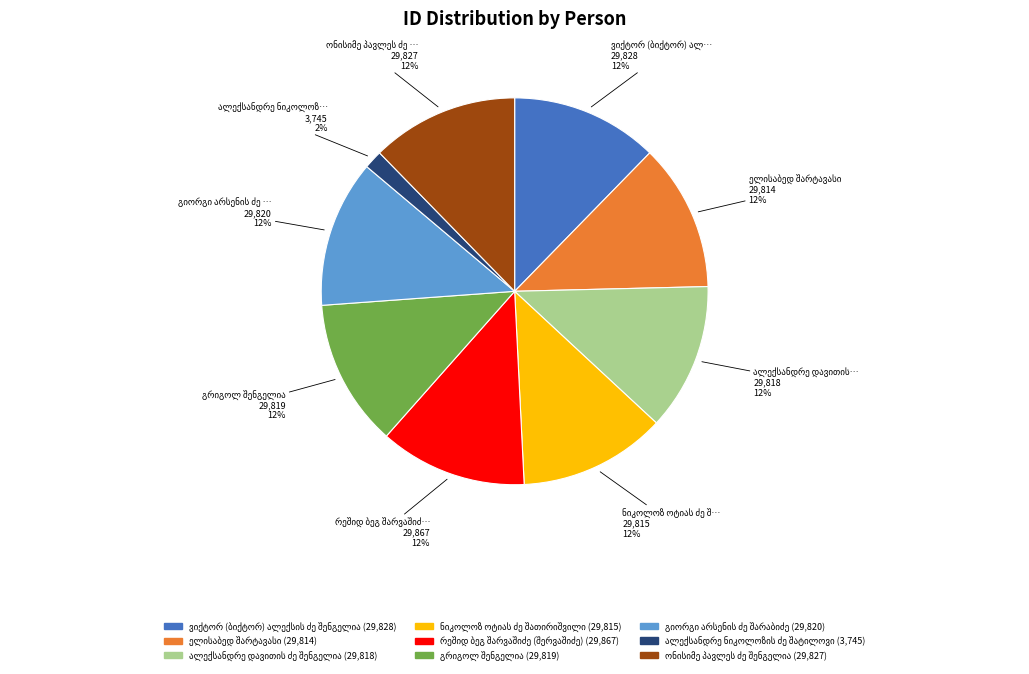

Is there any slice that represents more than half of the pie?

No